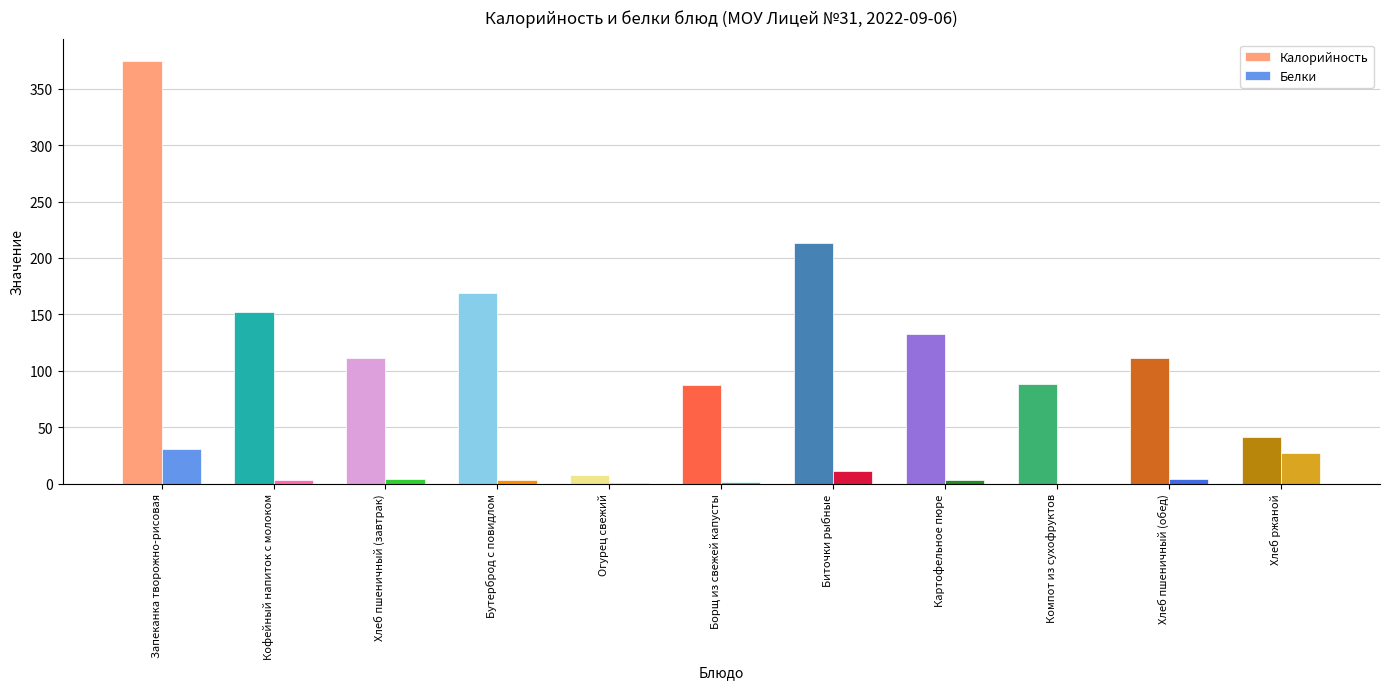

Which series changed the most between Огурец свежий and Хлеб ржаной?

Калорийность